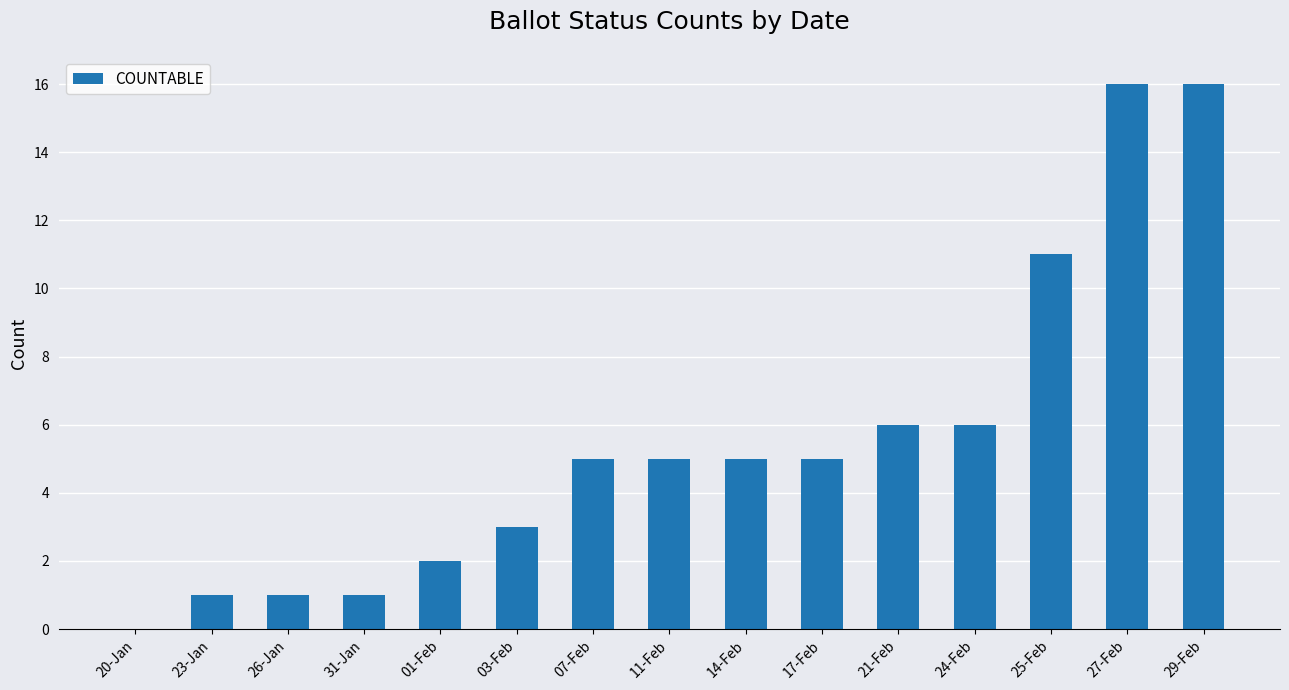

The value at 21-Feb is 9. True or false?

False